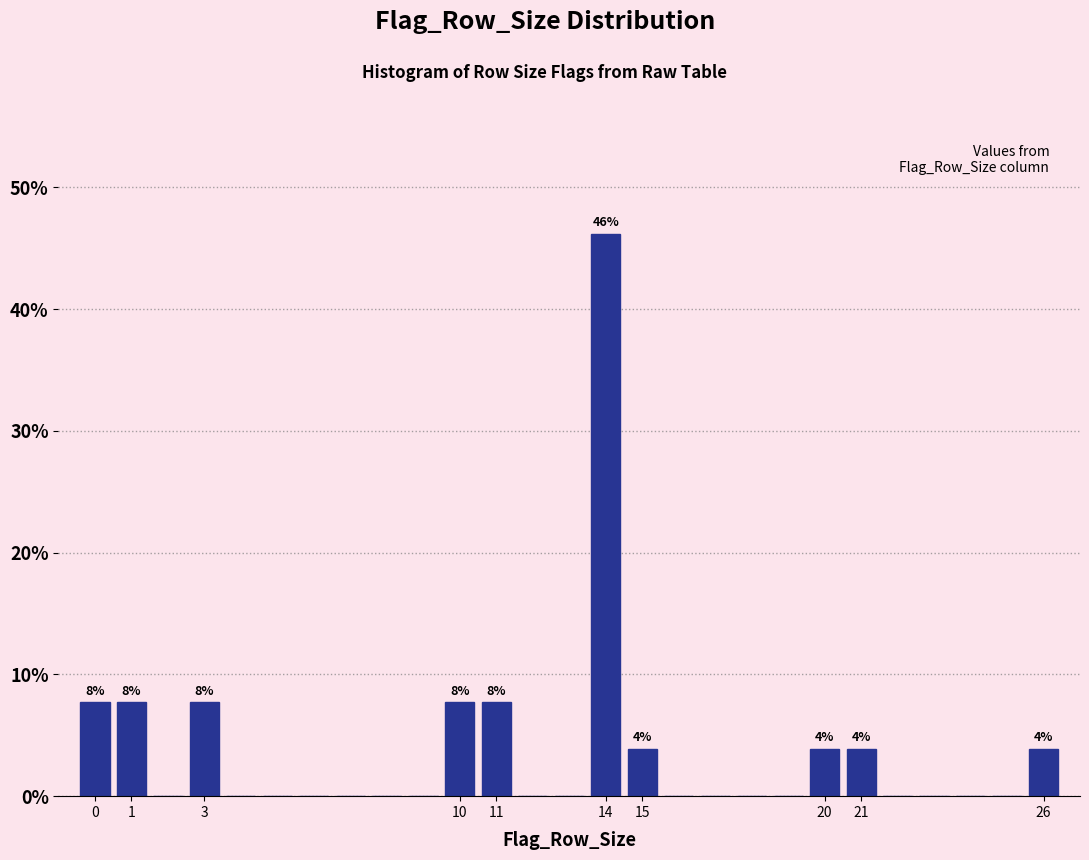

Over which range of the x-axis is the bar tallest?

13.5 to 14.5